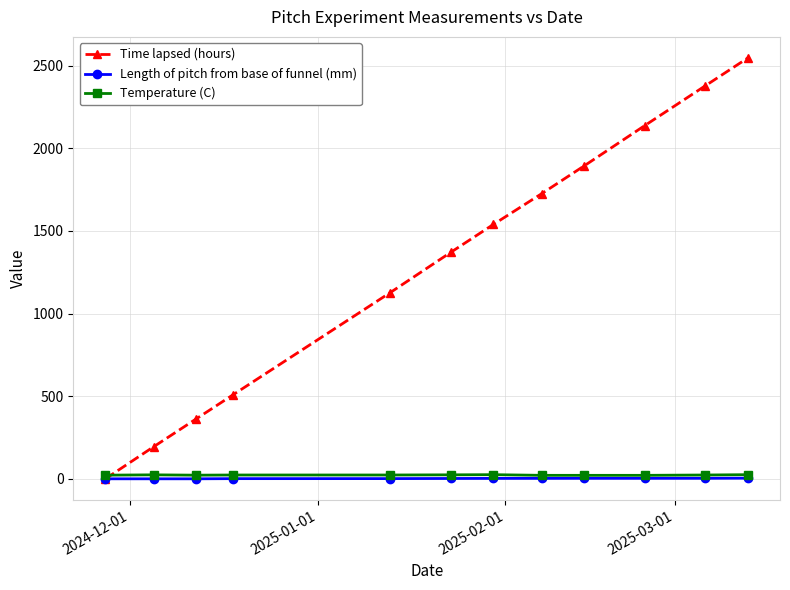

True or false: Temperature (C) has more than 1 interior local peaks.

True